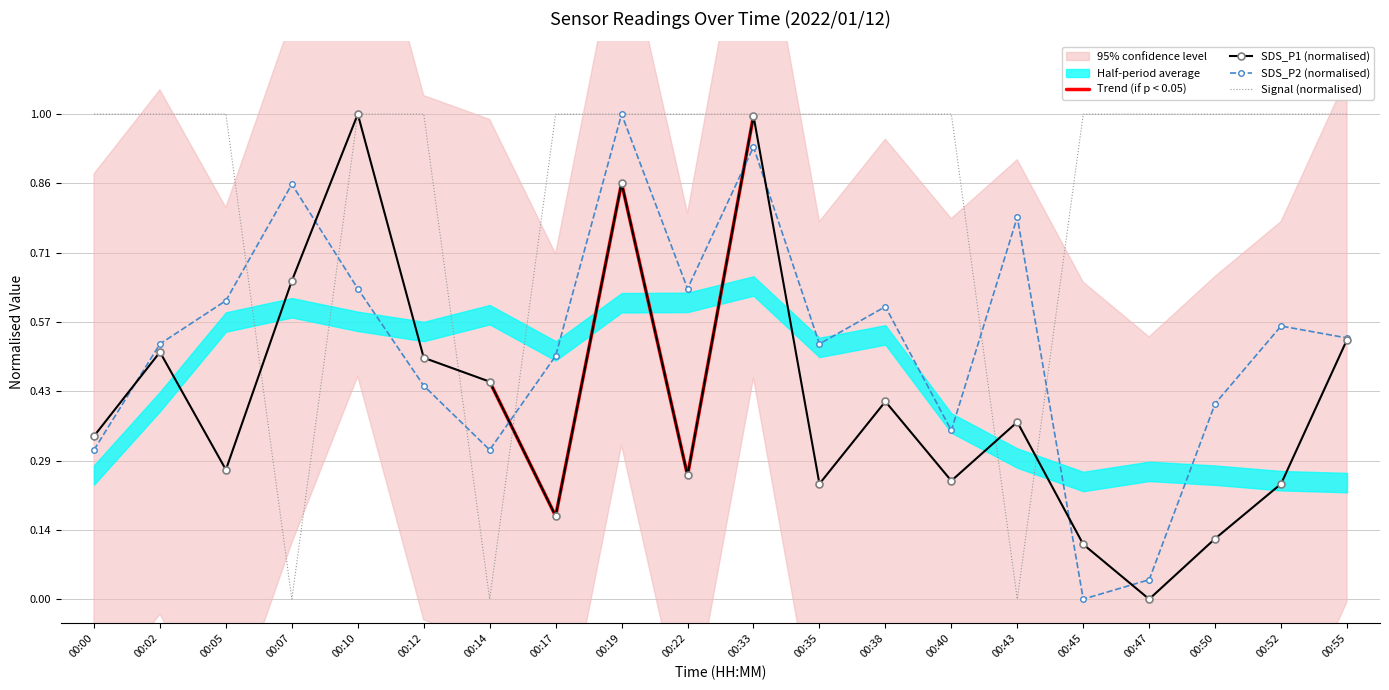

Where is Signal nearest to the value 0?

00:07